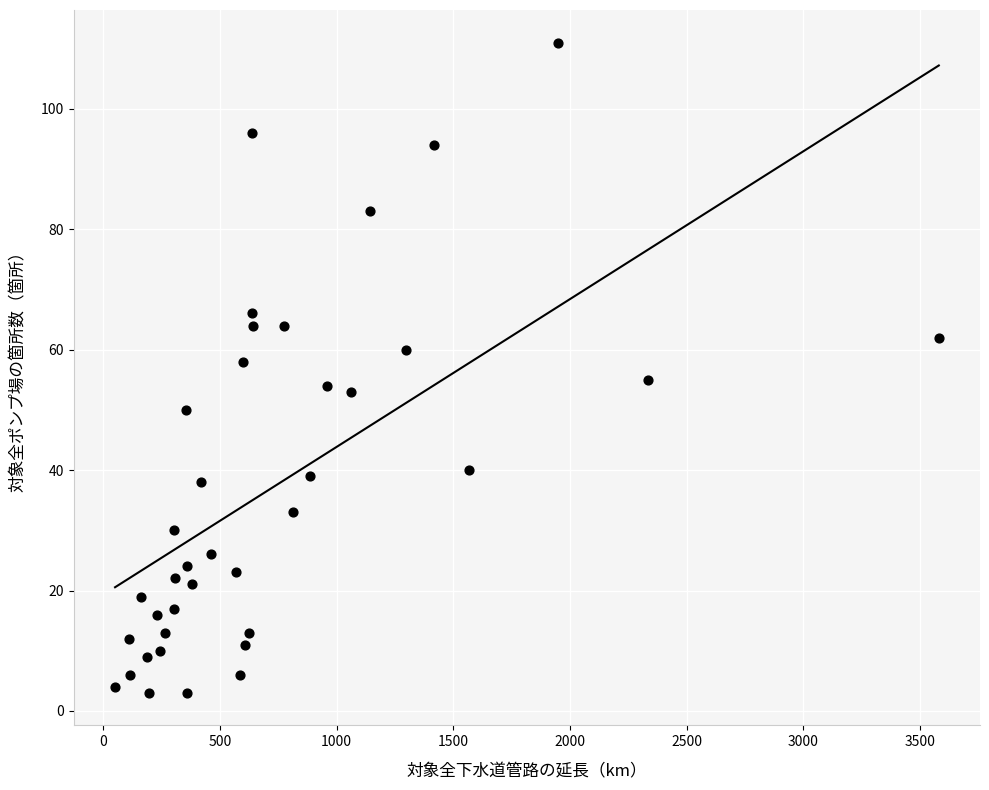

What is the range of Y values (max minus min)?

108